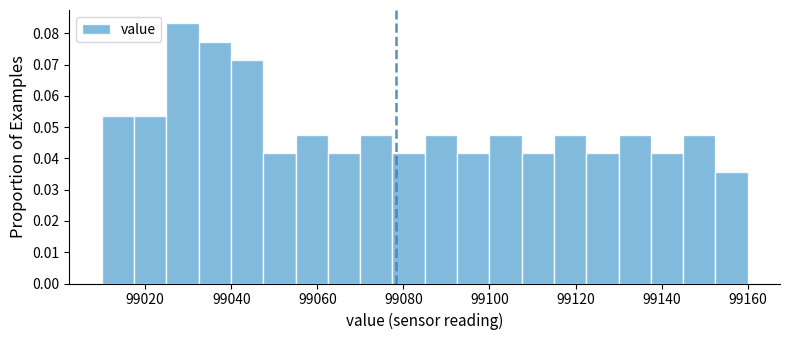

Around what value on the x-axis is the tallest bar? Give the approximate position of its centre, as read against the axis.

99028